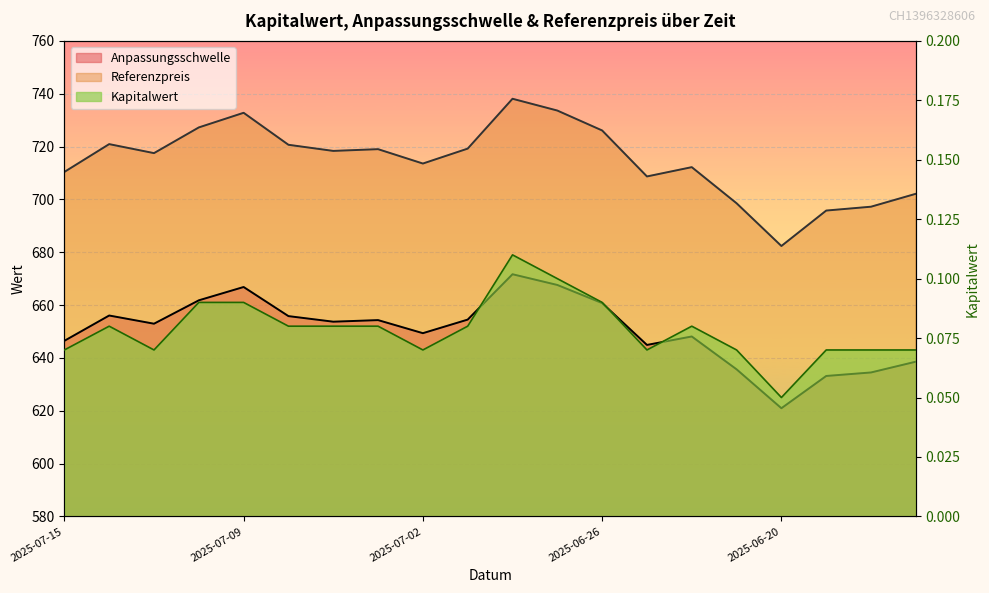

Reading left to right, extract all data points from this chart.

Anpassungsschwelle: 646.5	656.0	652.9	661.8	666.8	655.8	653.7	654.3	649.3	654.5	671.7	667.6	660.7	644.9	648.1	635.7	620.9	633.2	634.5	638.6
Referenzpreis: 710.4	720.9	717.5	727.2	732.8	720.7	718.4	719.0	713.6	719.2	738.1	733.6	726.1	708.7	712.2	698.5	682.4	695.8	697.2	702.1
Kapitalwert: 0.1	0.1	0.1	0.1	0.1	0.1	0.1	0.1	0.1	0.1	0.1	0.1	0.1	0.1	0.1	0.1	0.1	0.1	0.1	0.1